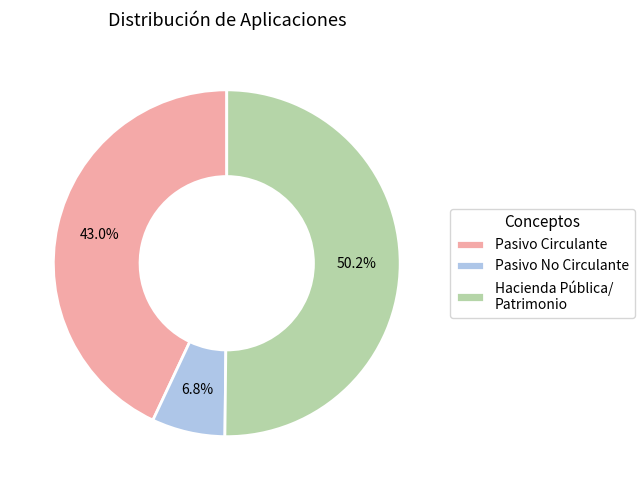

What percentage is NOT represented by Hacienda Pública/ Patrimonio?

49.8%